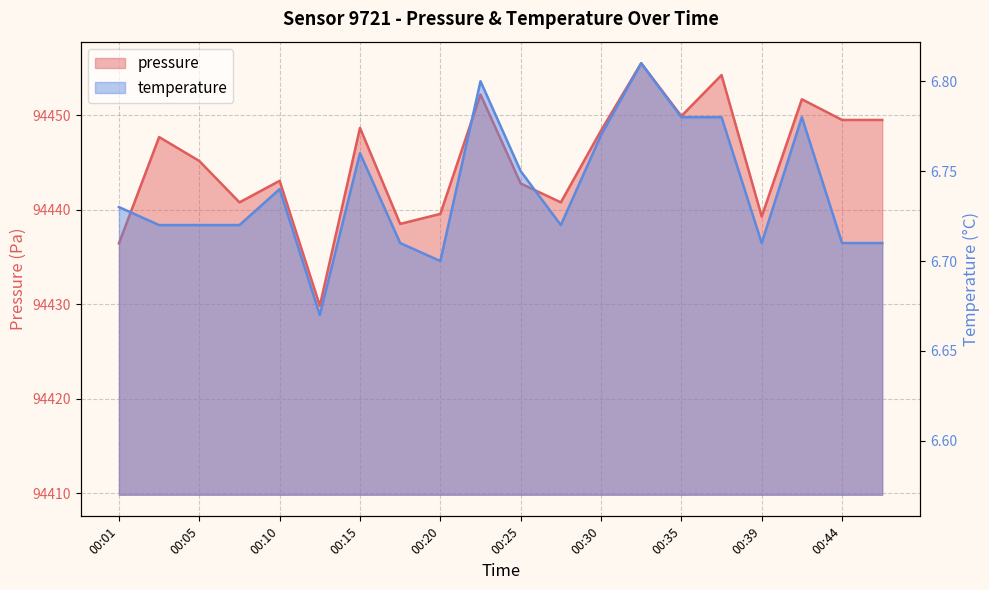

At which category does the chart reach its minimum across all series?

00:13